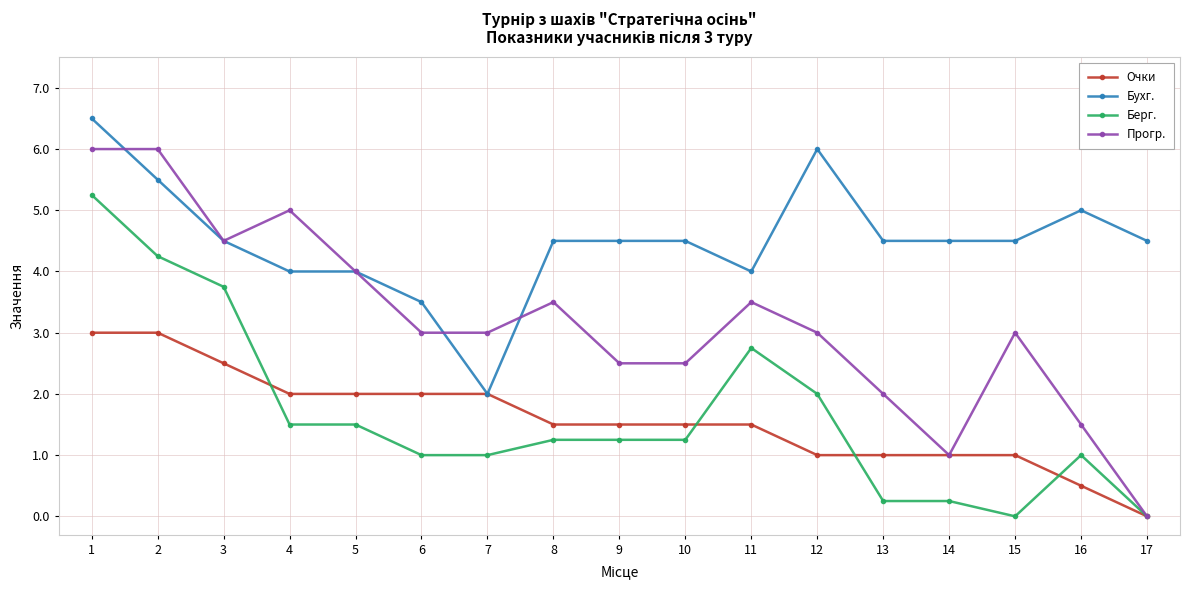

What is the highest value of the Очки series?

3.0